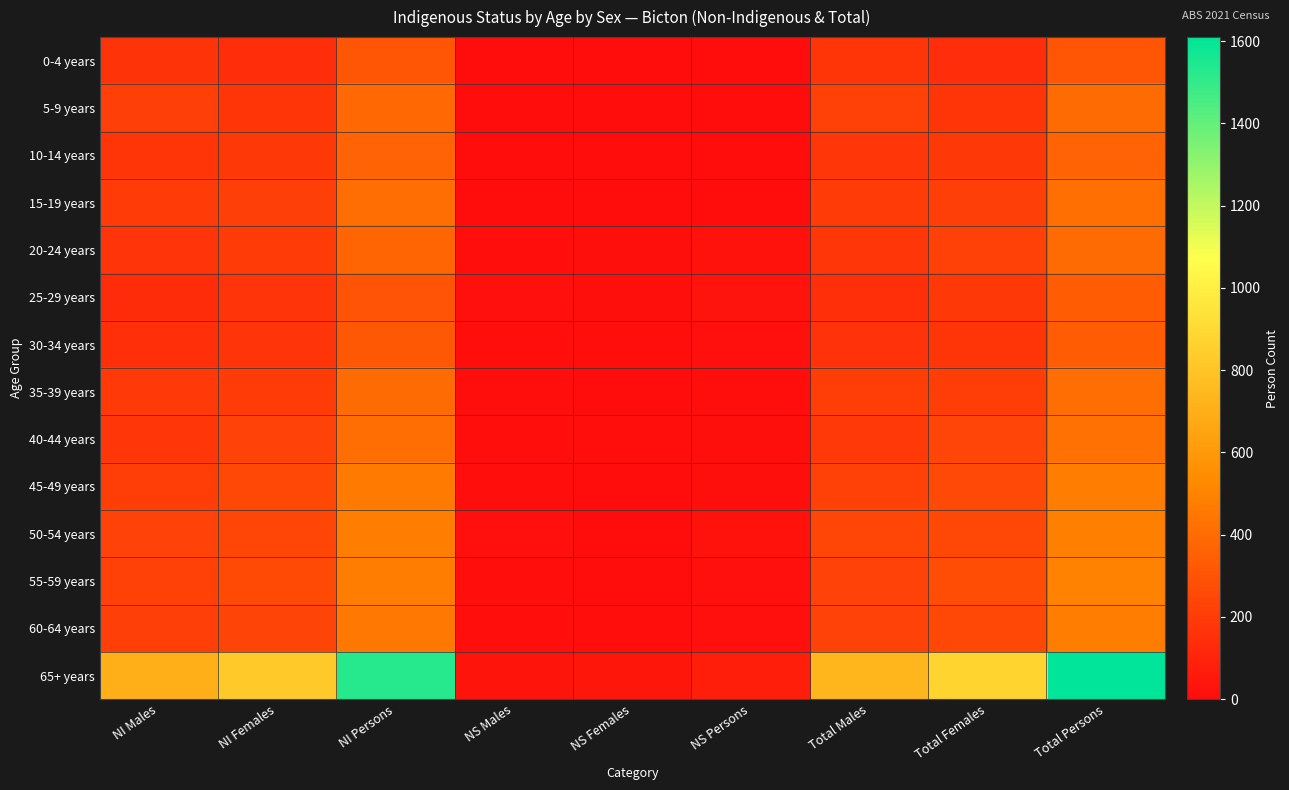

Reading left to right, extract all data points from this chart.

0-4 years: NI Males=164	NI Females=139	NI Persons=310	NS Males=3	NS Females=0	NS Persons=3	Total Males=176	Total Females=139	Total Persons=313
5-9 years: NI Males=215	NI Females=171	NI Persons=386	NS Males=5	NS Females=0	NS Persons=6	Total Males=222	Total Females=175	Total Persons=397
10-14 years: NI Males=173	NI Females=186	NI Persons=365	NS Males=3	NS Females=0	NS Persons=3	Total Males=181	Total Females=188	Total Persons=366
15-19 years: NI Males=199	NI Females=216	NI Persons=415	NS Males=0	NS Females=0	NS Persons=3	Total Males=200	Total Females=214	Total Persons=418
20-24 years: NI Males=169	NI Females=203	NI Persons=375	NS Males=8	NS Females=13	NS Persons=20	Total Males=178	Total Females=222	Total Persons=402
25-29 years: NI Males=136	NI Females=168	NI Persons=304	NS Males=17	NS Females=13	NS Persons=29	Total Males=150	Total Females=184	Total Persons=334
30-34 years: NI Males=149	NI Females=169	NI Persons=318	NS Males=8	NS Females=9	NS Persons=18	Total Males=160	Total Females=175	Total Persons=336
35-39 years: NI Males=194	NI Females=199	NI Persons=397	NS Males=11	NS Females=4	NS Persons=12	Total Males=208	Total Females=208	Total Persons=412
40-44 years: NI Males=181	NI Females=229	NI Persons=413	NS Males=10	NS Females=10	NS Persons=15	Total Males=191	Total Females=241	Total Persons=427
45-49 years: NI Males=212	NI Females=252	NI Persons=464	NS Males=12	NS Females=6	NS Persons=14	Total Males=221	Total Females=257	Total Persons=481
50-54 years: NI Males=229	NI Females=243	NI Persons=472	NS Males=16	NS Females=5	NS Persons=19	Total Males=244	Total Females=250	Total Persons=488
55-59 years: NI Males=217	NI Females=259	NI Persons=477	NS Males=8	NS Females=6	NS Persons=18	Total Males=229	Total Females=271	Total Persons=496
60-64 years: NI Males=216	NI Females=238	NI Persons=454	NS Males=9	NS Females=9	NS Persons=17	Total Males=229	Total Females=247	Total Persons=473
65+ years: NI Males=706	NI Females=824	NI Persons=1526	NS Males=35	NS Females=43	NS Persons=76	Total Males=735	Total Females=872	Total Persons=1610